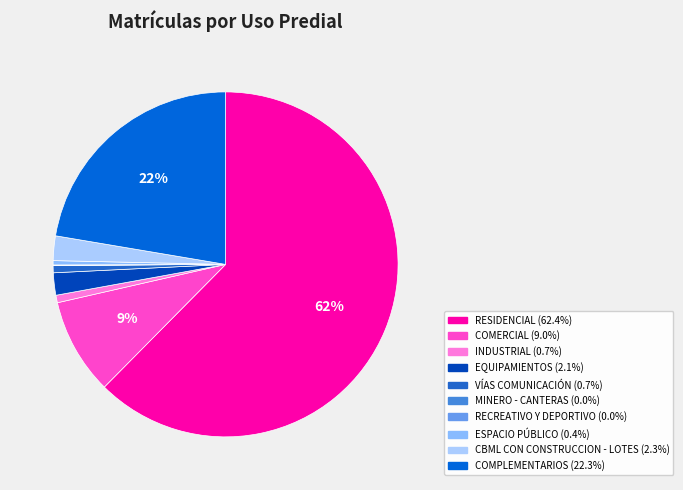

Is it true that COMERCIAL is 9% of the pie?

True